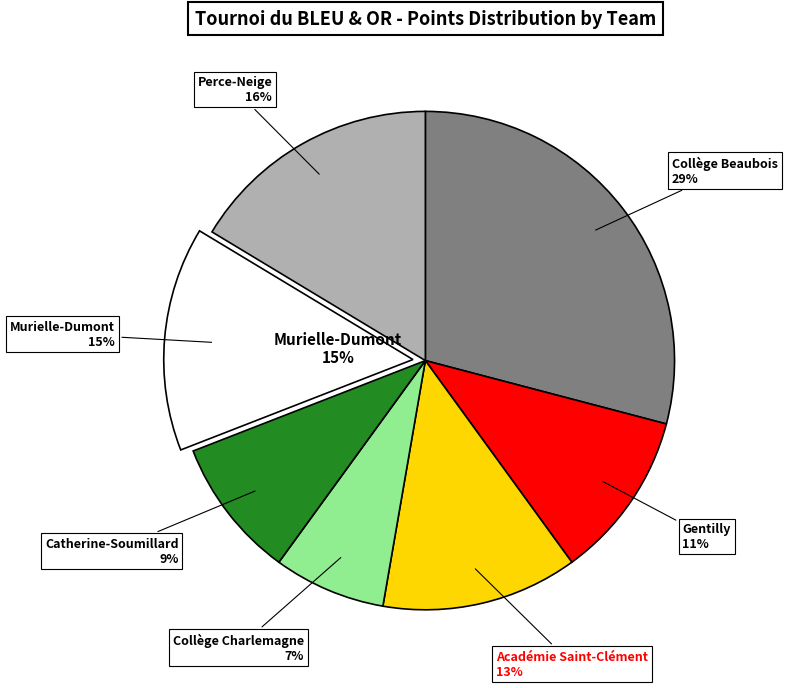

Is the sum of Catherine-Soumillard and Collège Beaubois greater than half?

No